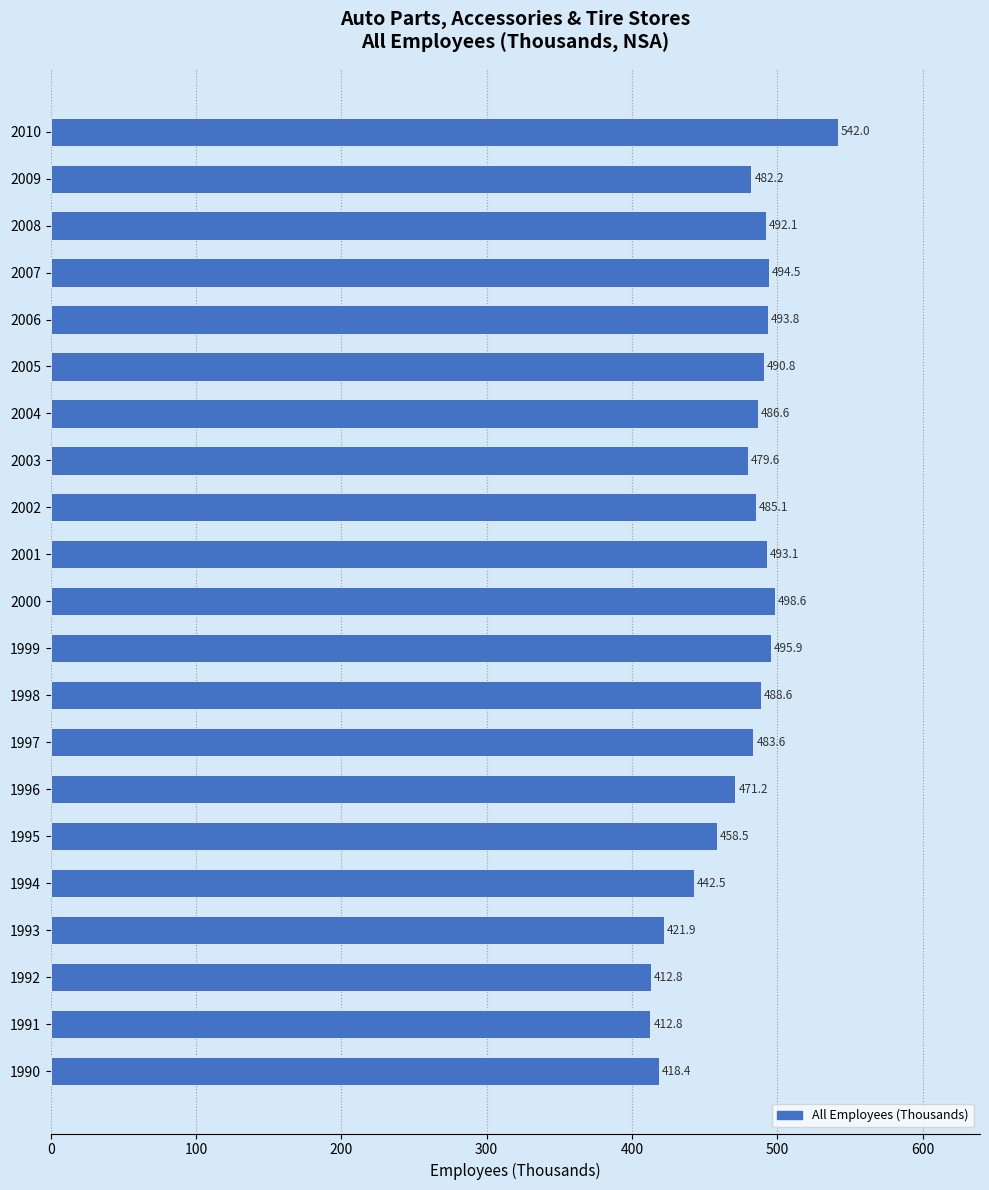

Does the chart contain any negative values?

No